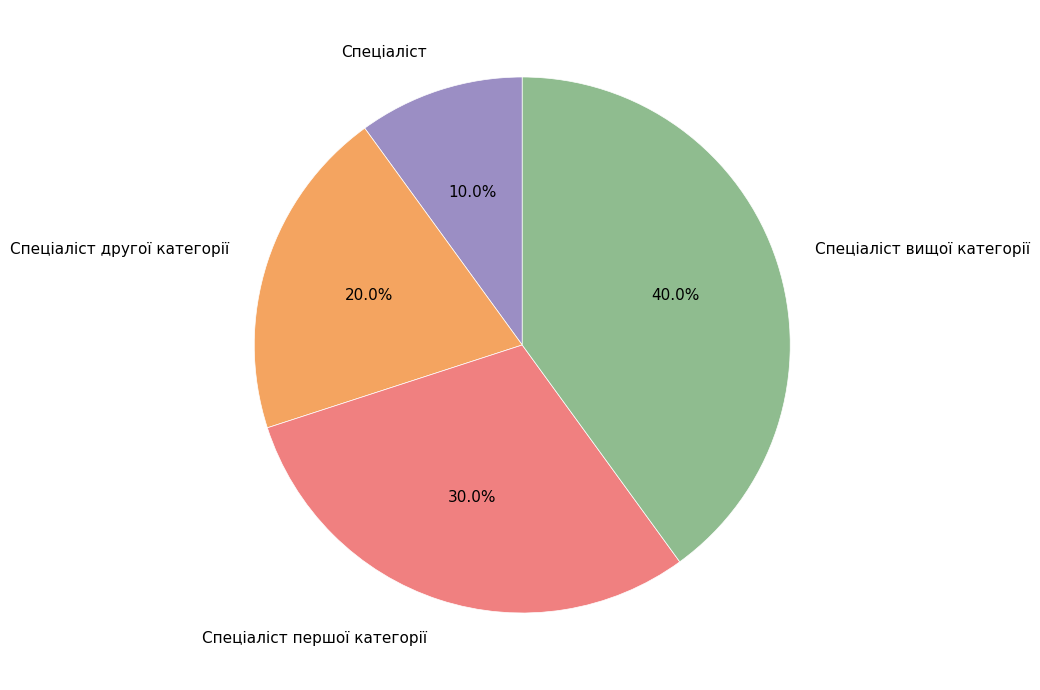

To the nearest percent, what portion does Спеціаліст represent?

10%